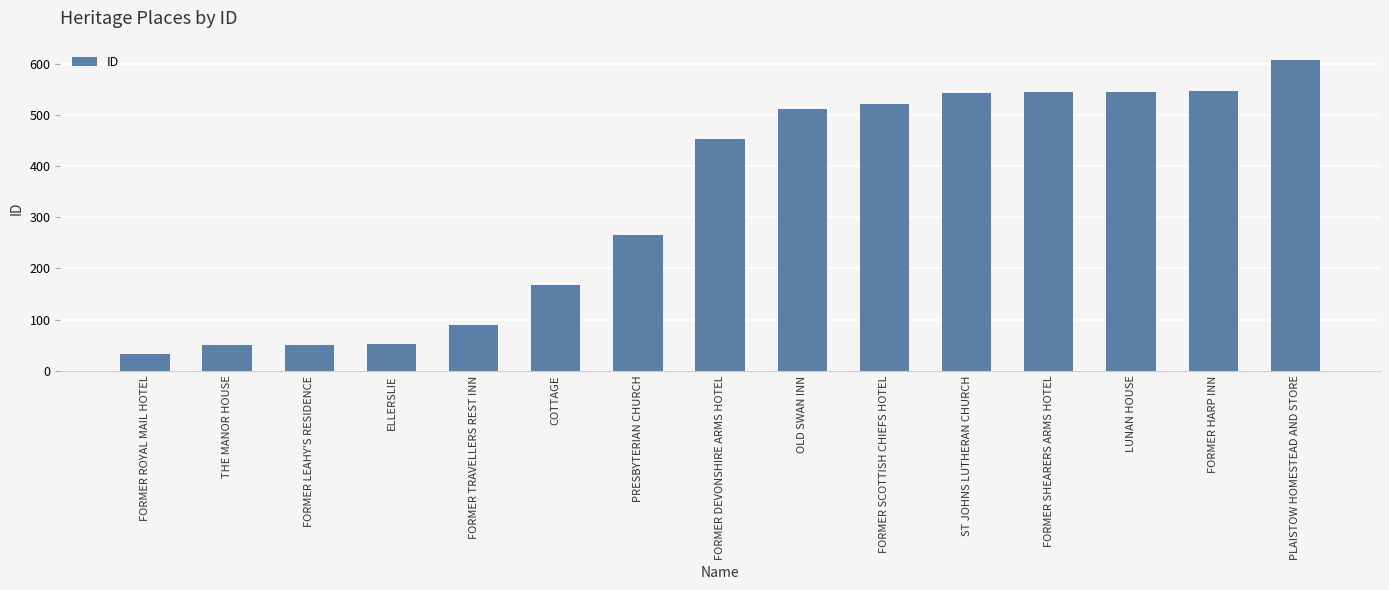

Where is the data nearest to the value 320?

PRESBYTERIAN CHURCH